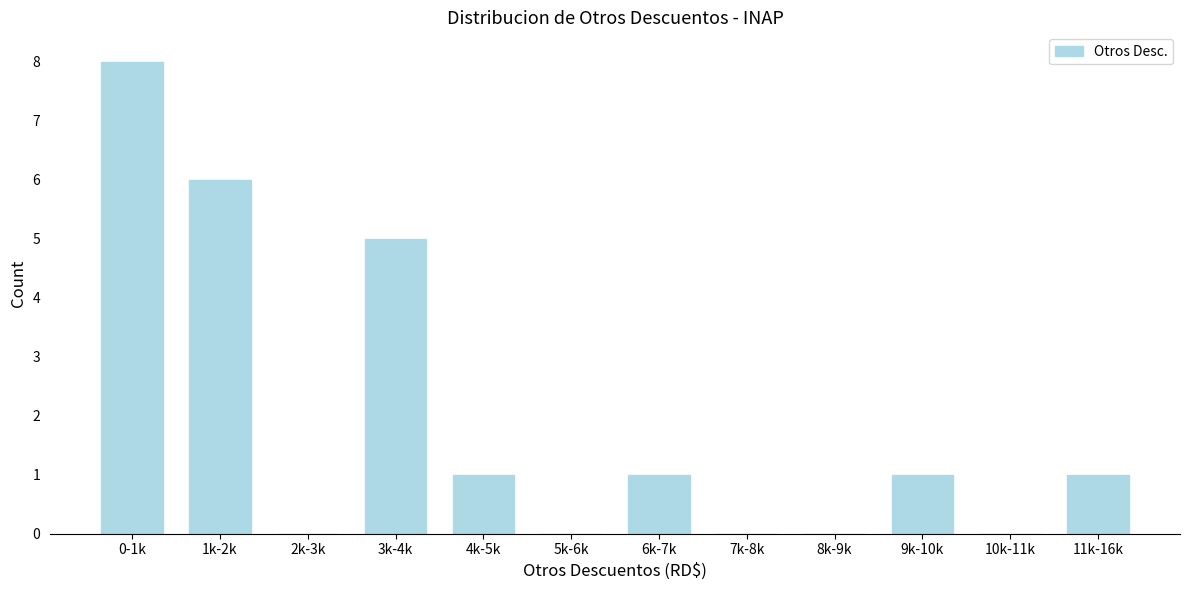

Reading left to right, extract all data points from this chart.

0-1k=8	1k-2k=6	2k-3k=0	3k-4k=5	4k-5k=1	5k-6k=0	6k-7k=1	7k-8k=0	8k-9k=0	9k-10k=1	10k-11k=0	11k-16k=1